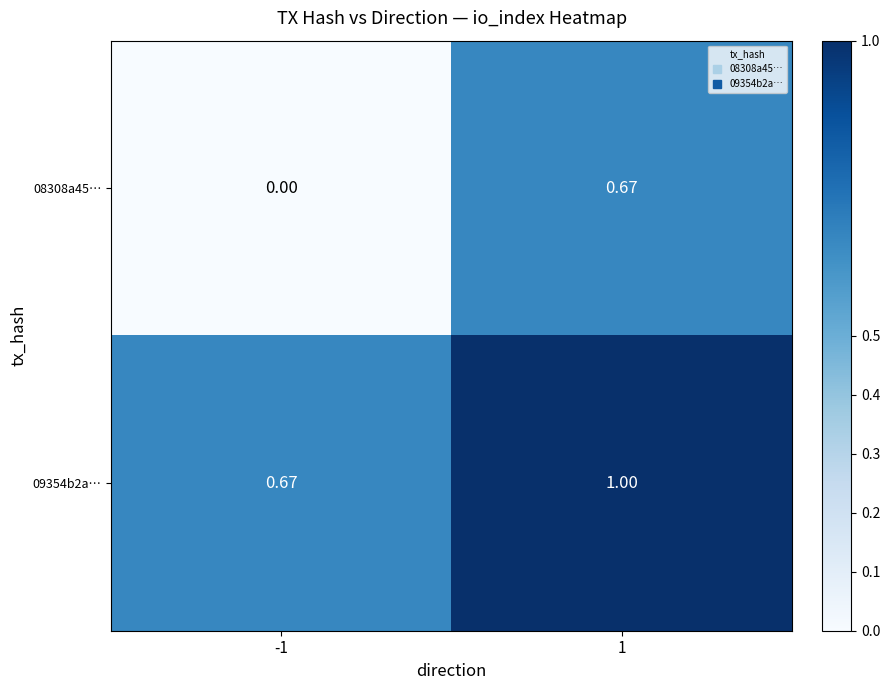

Rank the series at 1 from lowest to highest value.

08308a45…, 09354b2a…